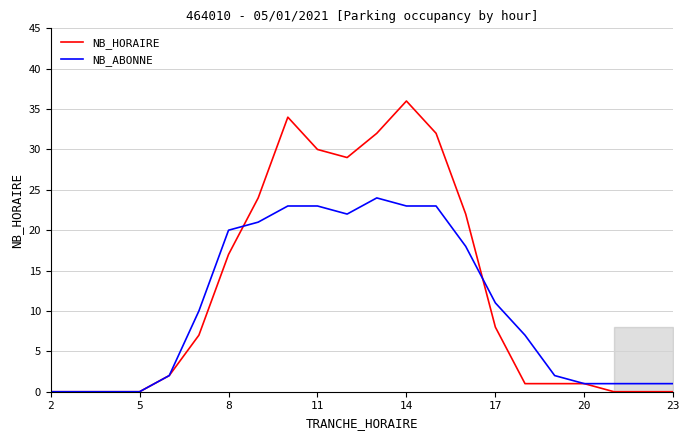

What is the maximum value for NB_ABONNE?

24